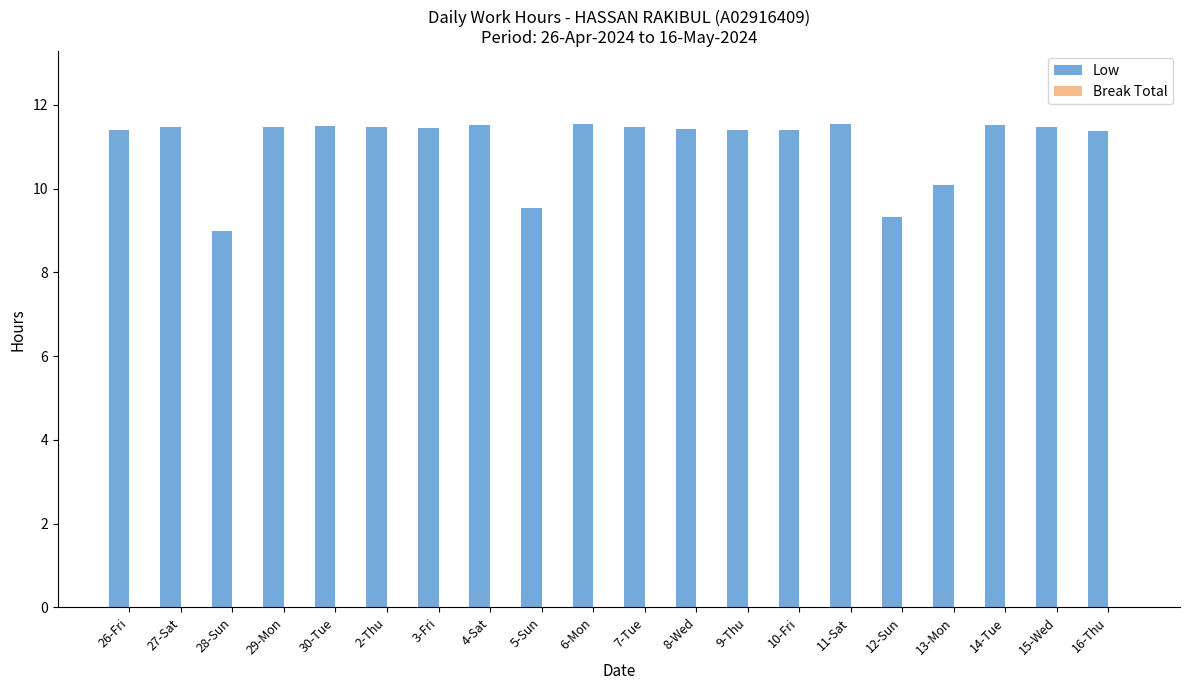

Are the bars horizontal?

No